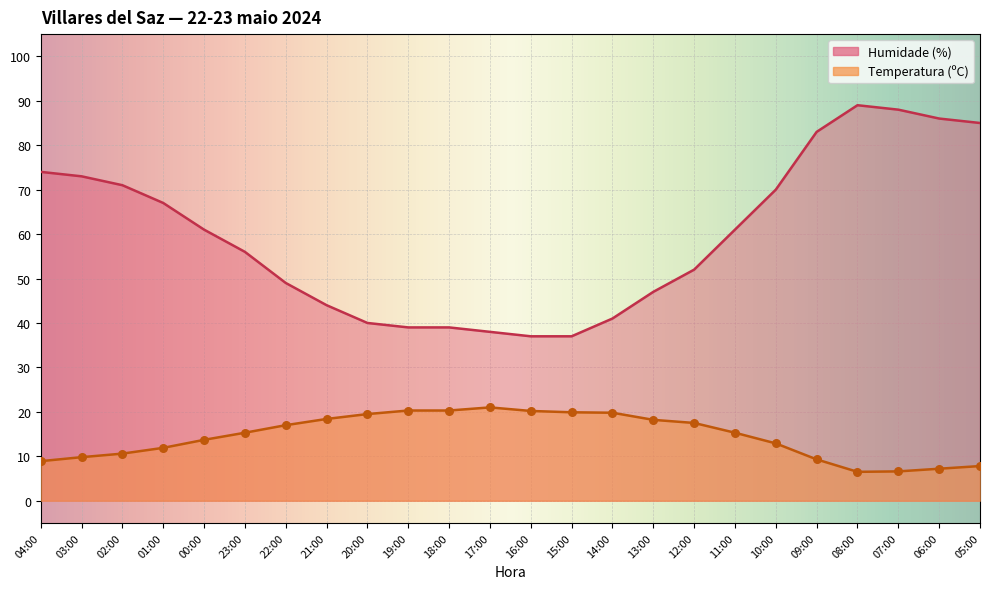

What is the total value across all series at 15:00?

56.9